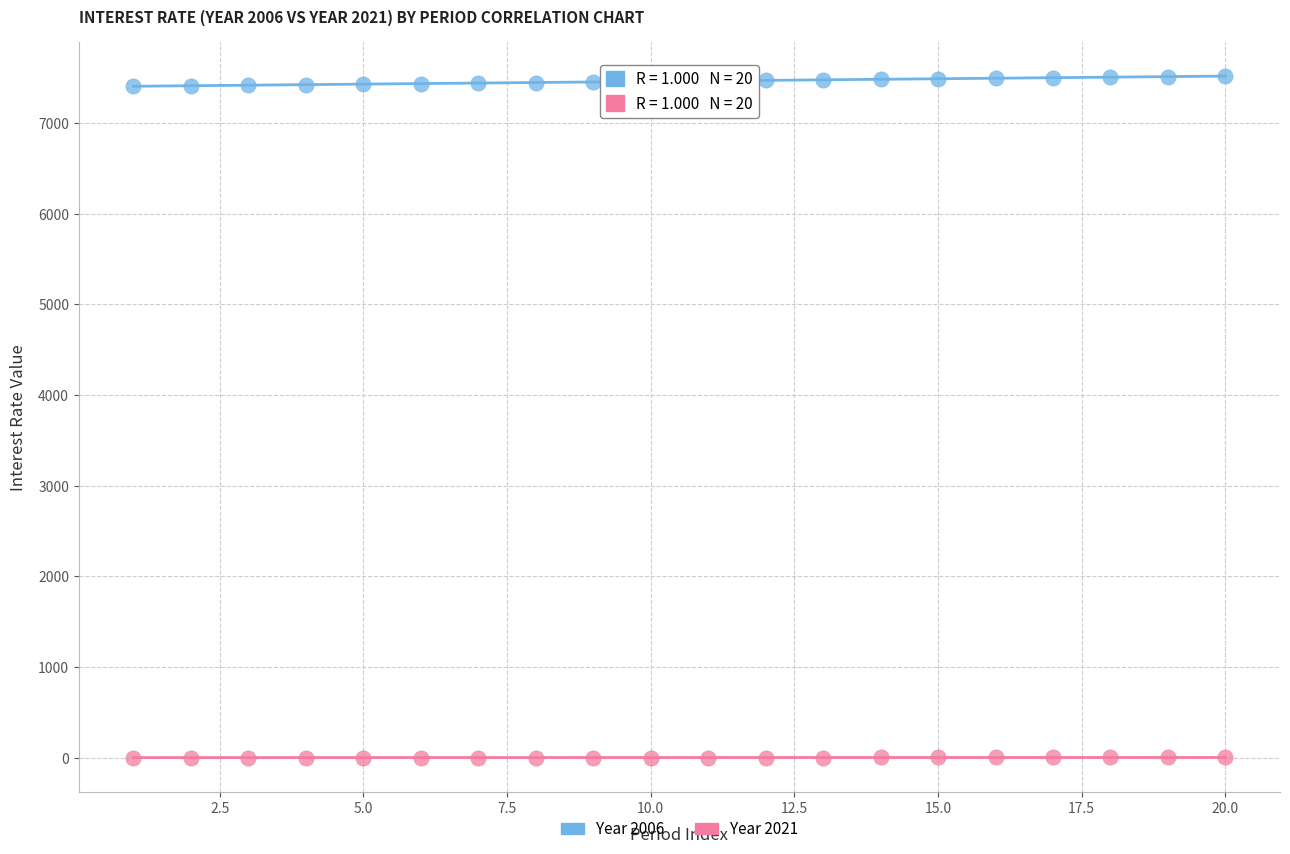

Across all data points, what is the range of X values (max minus min)?

19.0